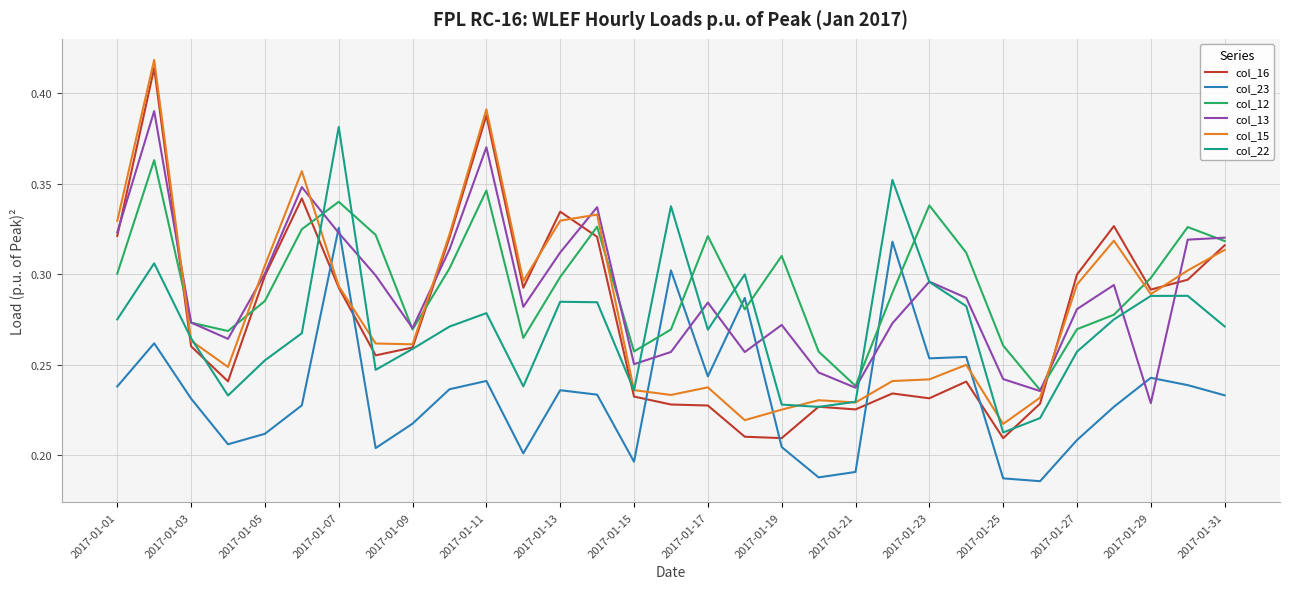

How many times do col_12 and col_23 cross each other?

6